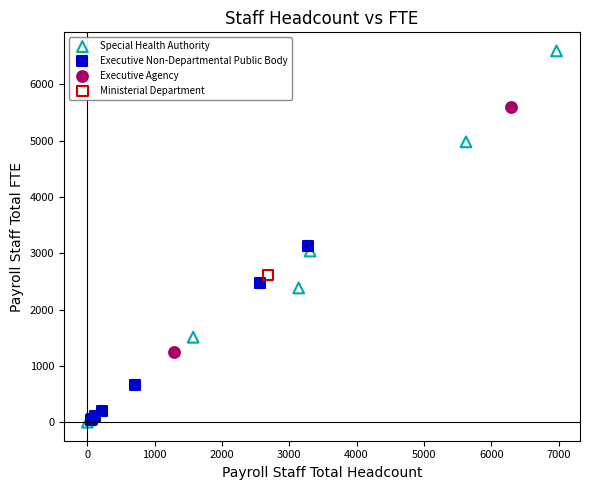

What are all the series names shown in the legend?

Ministerial Department, Executive Non-Departmental Public Body, Special Health Authority, Executive Agency